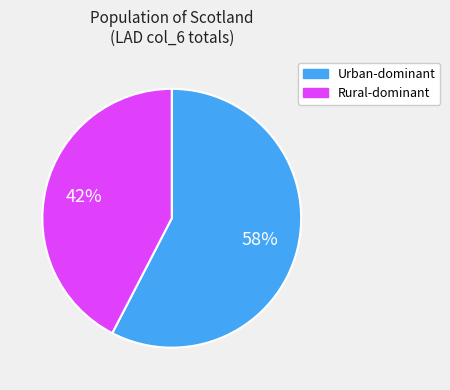

To the nearest percent, what is the average slice percentage?

50%